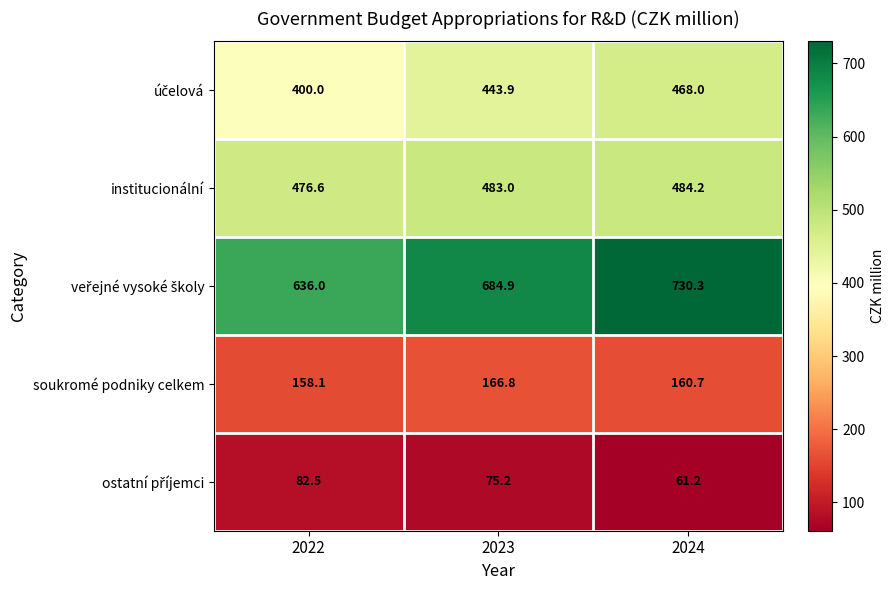

Rank the categories by institucionální value from lowest to highest.

2022, 2023, 2024